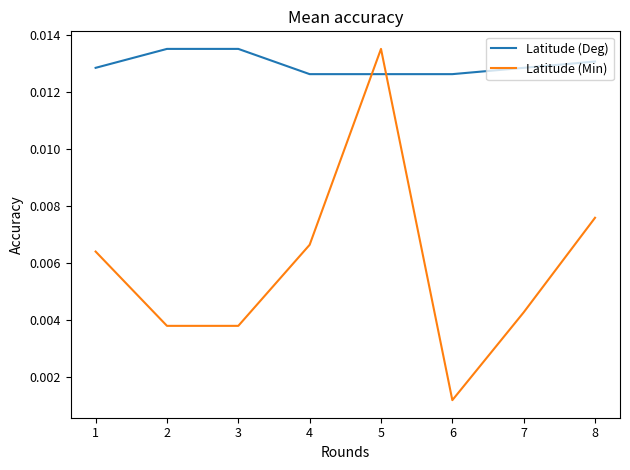

Which series has the largest total across all categories?

Latitude (Deg)